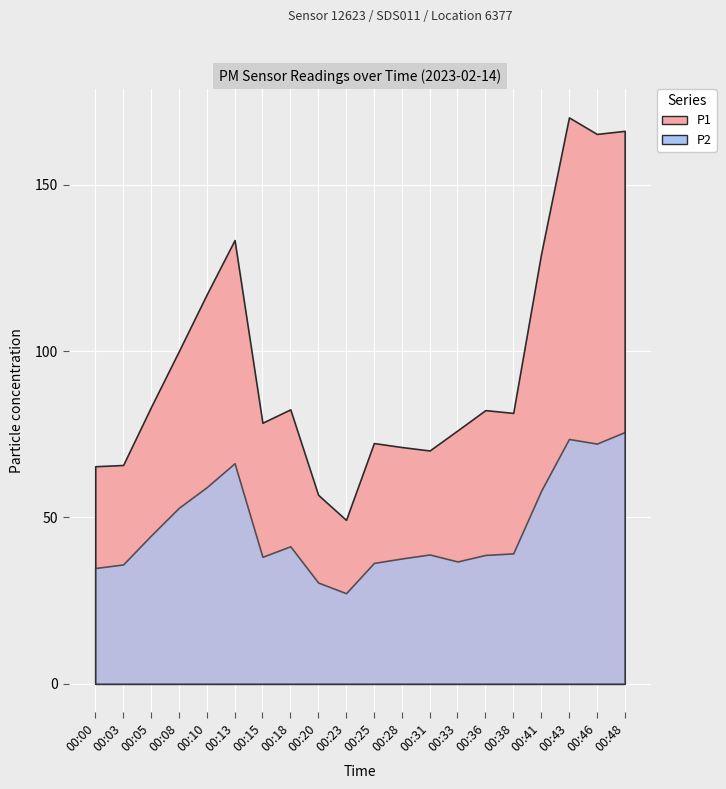

The value of P1 at 00:03 is 65.8. True or false?

True